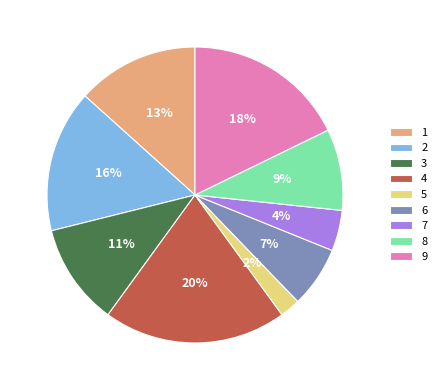

How many slices are in this pie chart?

9